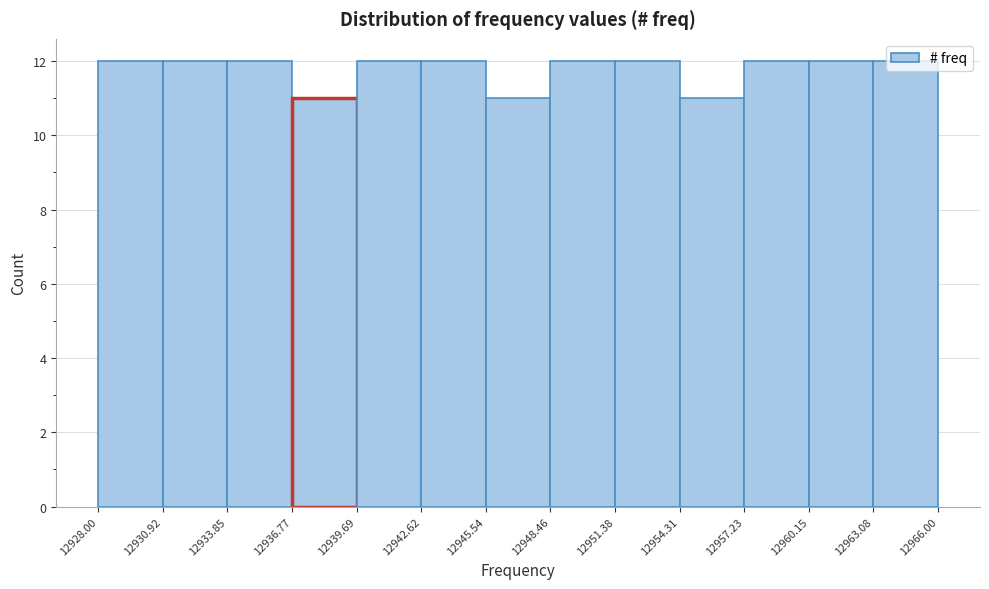

Reading left to right, list every bar in this chart as the range it spans on the x-axis followed by its height. The values are not printed on the chart, so give them approximately, as read against the axis.

12928.00 to 12930.92: 12
12930.92 to 12933.85: 12
12933.85 to 12936.77: 12
12936.77 to 12939.69: 11
12939.69 to 12942.62: 12
12942.62 to 12945.54: 12
12945.54 to 12948.46: 11
12948.46 to 12951.38: 12
12951.38 to 12954.31: 12
12954.31 to 12957.23: 11
12957.23 to 12960.15: 12
12960.15 to 12963.08: 12
12963.08 to 12966.00: 12